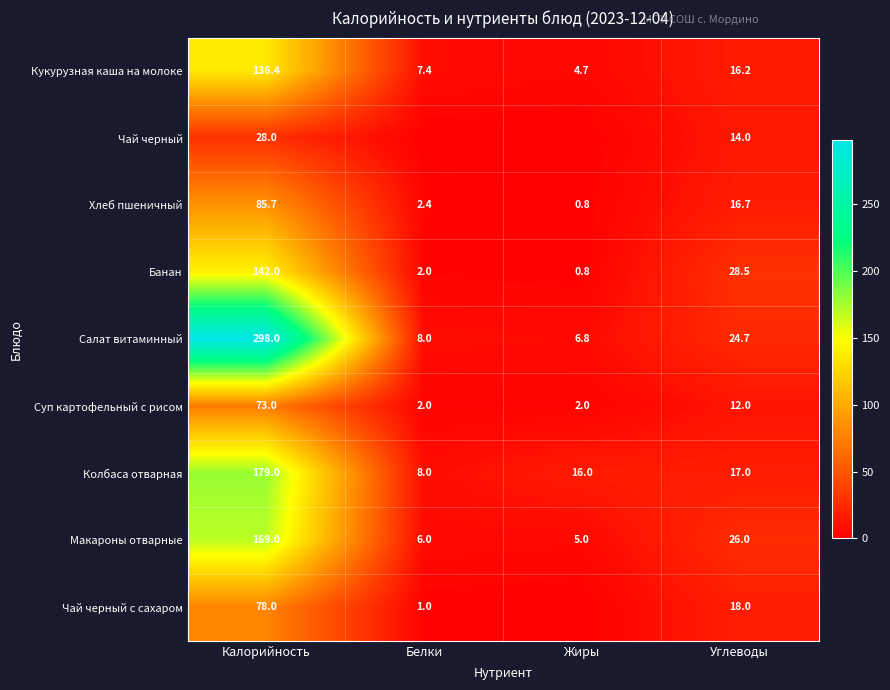

What is the difference between the maximum and second lowest values in the Салат витаминный series?

290.0